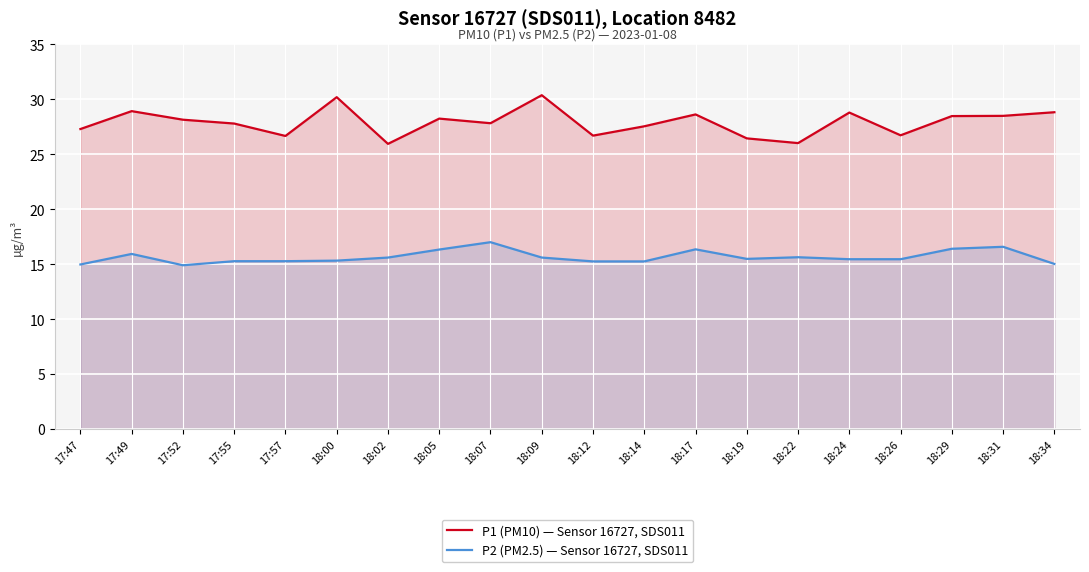

Which series has the widest spread of values?

P1 (PM10) — Sensor 16727, SDS011